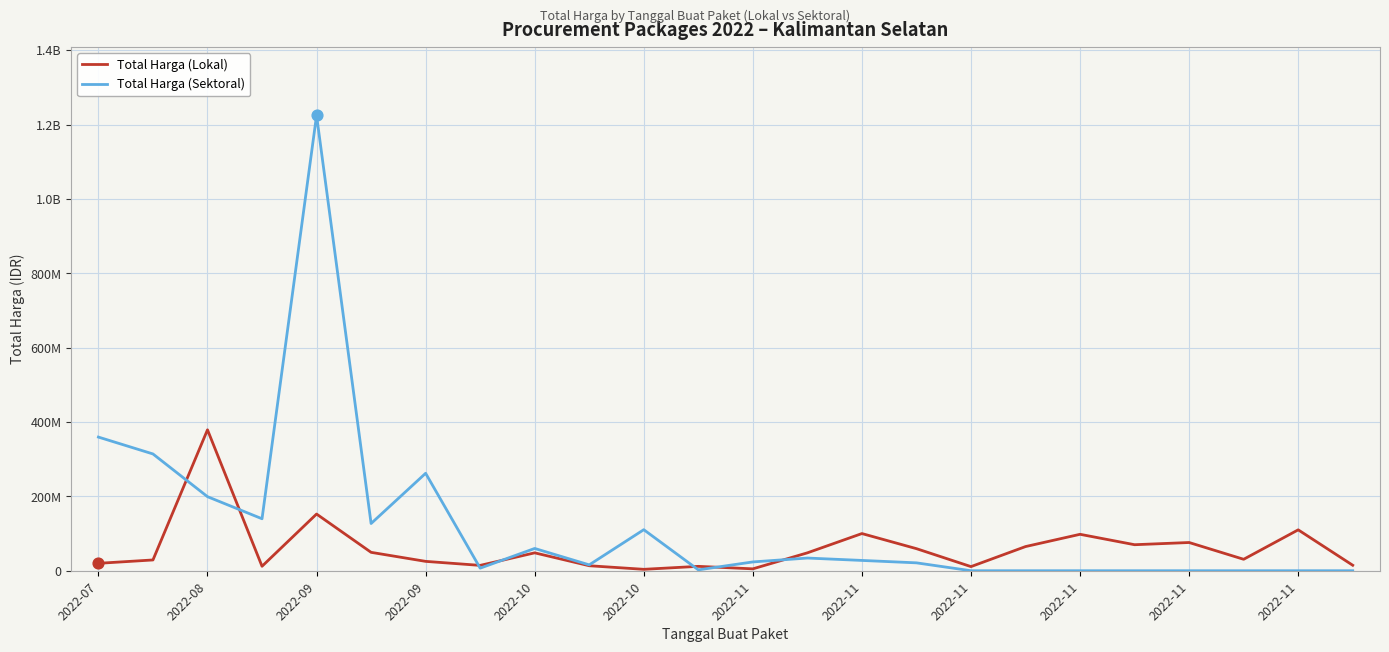

Which series has the largest total across all categories?

Total Harga (Sektoral)